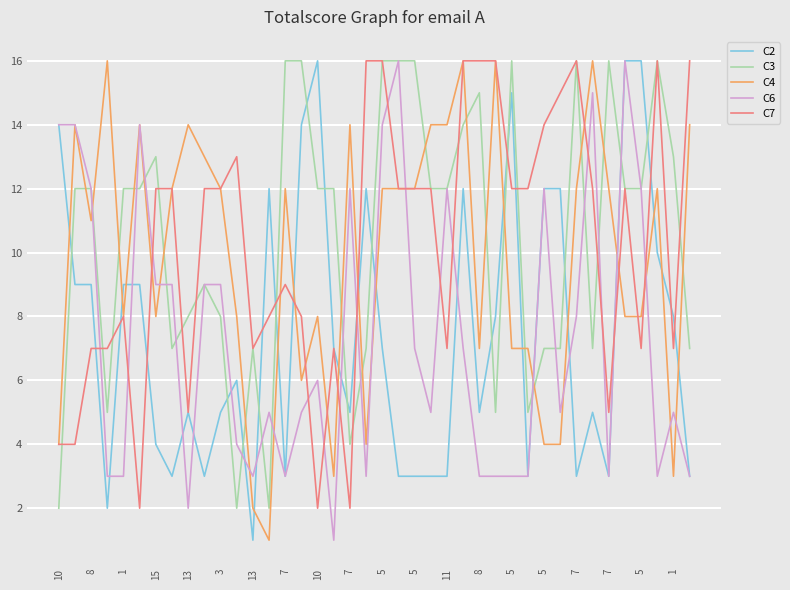

Reading left to right, what are all the values shown in this chart?

C2: 14	9	9	2	9	9	4	3	5	3	5	6	1	12	3	14	16	7	5	12	7	3	3	3	3	12	5	8	15	3	12	12	3	5	3	16	16	10	8	3
C3: 2	12	12	5	12	12	13	7	8	9	8	2	7	2	16	16	12	12	4	7	16	16	16	12	12	14	15	5	16	5	7	7	16	7	16	12	12	16	13	7
C4: 4	14	11	16	8	14	8	12	14	13	12	8	2	1	12	6	8	3	14	4	12	12	12	14	14	16	7	16	7	7	4	4	12	16	12	8	8	12	3	14
C6: 14	14	12	3	3	14	9	9	2	9	9	4	3	5	3	5	6	1	12	3	14	16	7	5	12	7	3	3	3	3	12	5	8	15	3	16	12	3	5	3
C7: 4	4	7	7	8	2	12	12	5	12	12	13	7	8	9	8	2	7	2	16	16	12	12	12	7	16	16	16	12	12	14	15	16	12	5	12	7	16	7	16